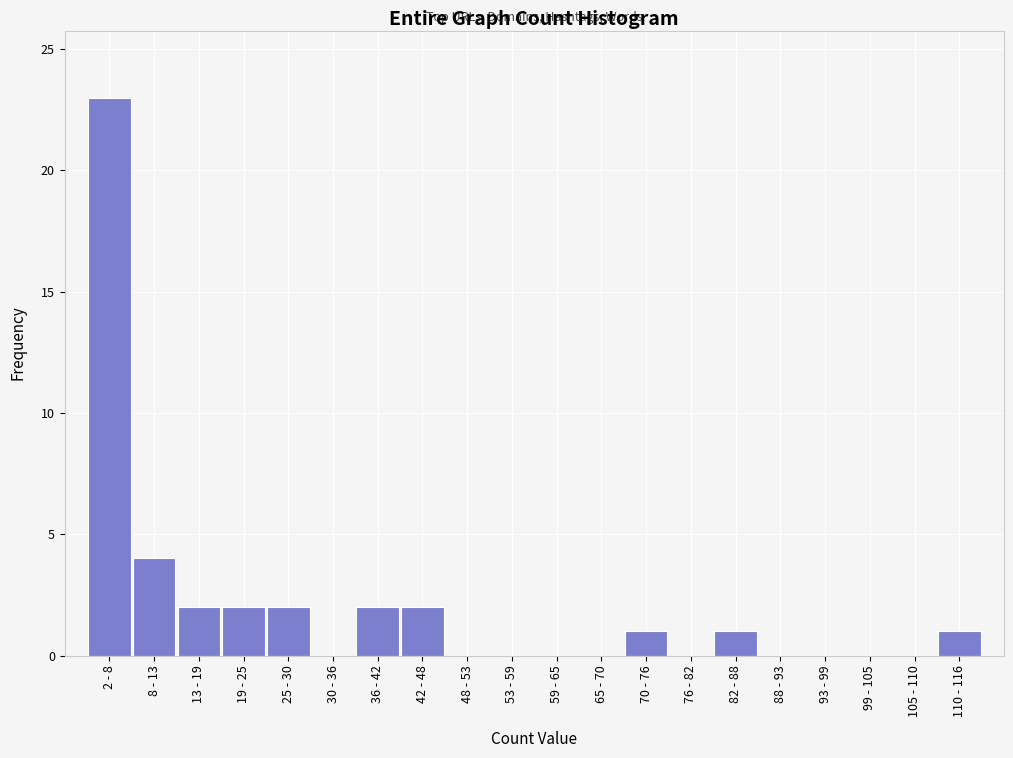

Reading left to right, extract all data points from this chart.

2 - 8=23	8 - 13=4	13 - 19=2	19 - 25=2	25 - 30=2	30 - 36=0	36 - 42=2	42 - 48=2	48 - 53=0	53 - 59=0	59 - 65=0	65 - 70=0	70 - 76=1	76 - 82=0	82 - 88=1	88 - 93=0	93 - 99=0	99 - 105=0	105 - 110=0	110 - 116=1